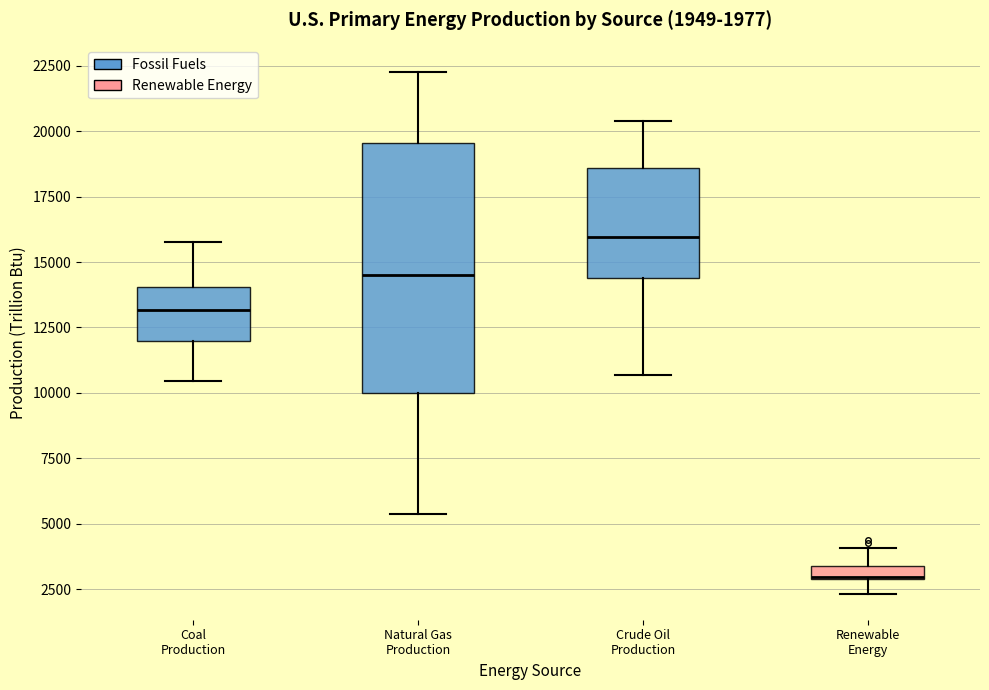

Comparing the boxes themselves (not the whiskers), which one is the tallest?

Natural Gas Production